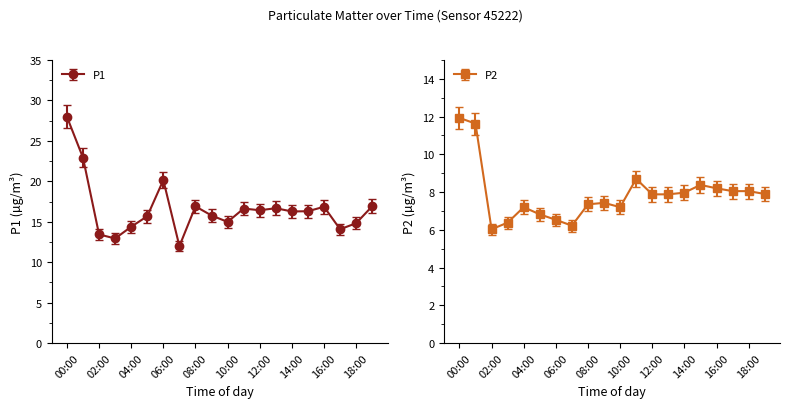

Does the chart have visible grid lines?

No